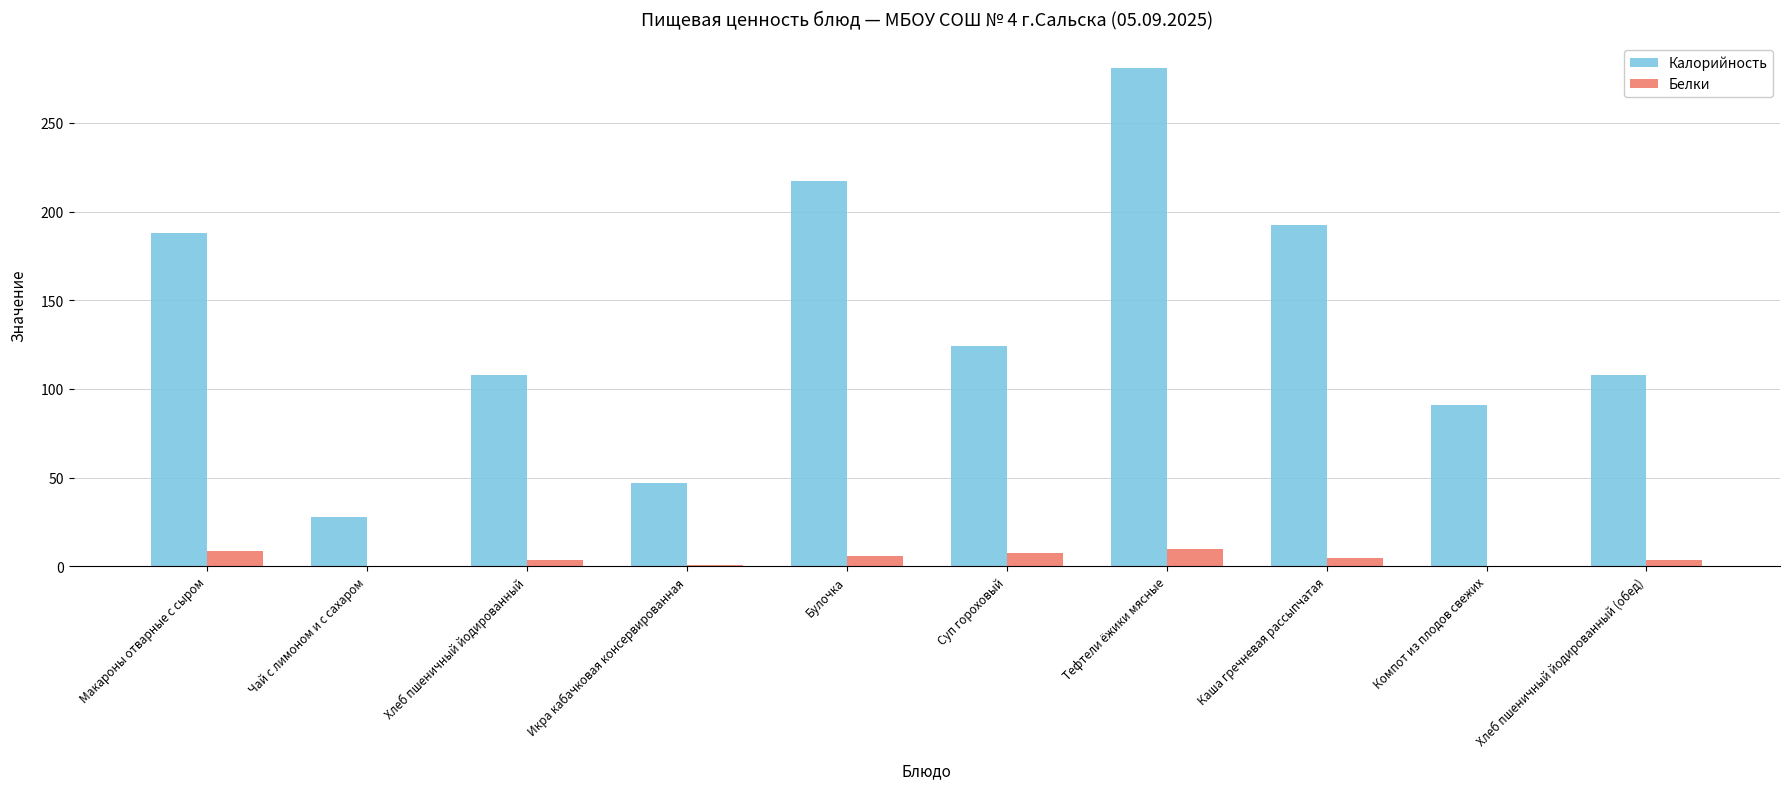

Where does the Белки series first go above 4?

Макароны отварные с сыром